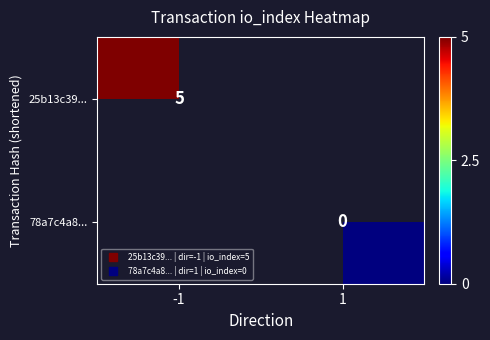

Which has a higher value, 1 or -1?

-1